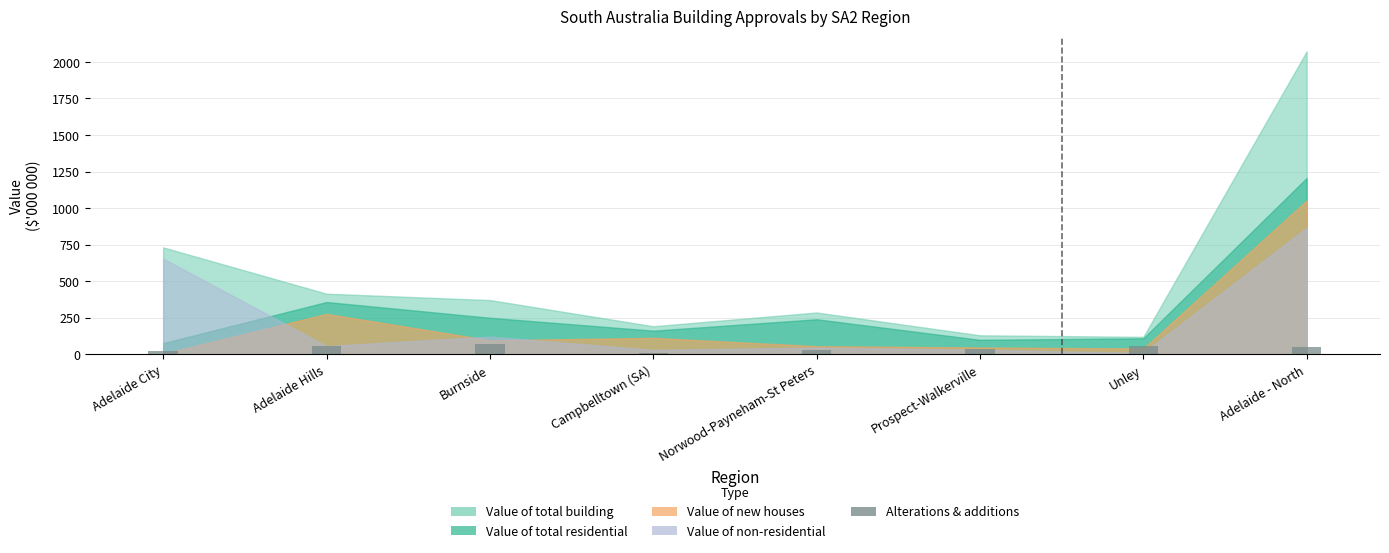

What position from the right is Norwood-Payneham-St Peters?

4